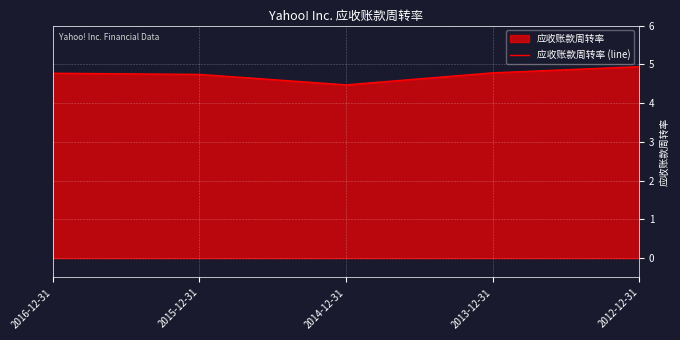

Reading left to right, what are all the values shown in this chart?

4.8	4.7	4.5	4.8	4.9